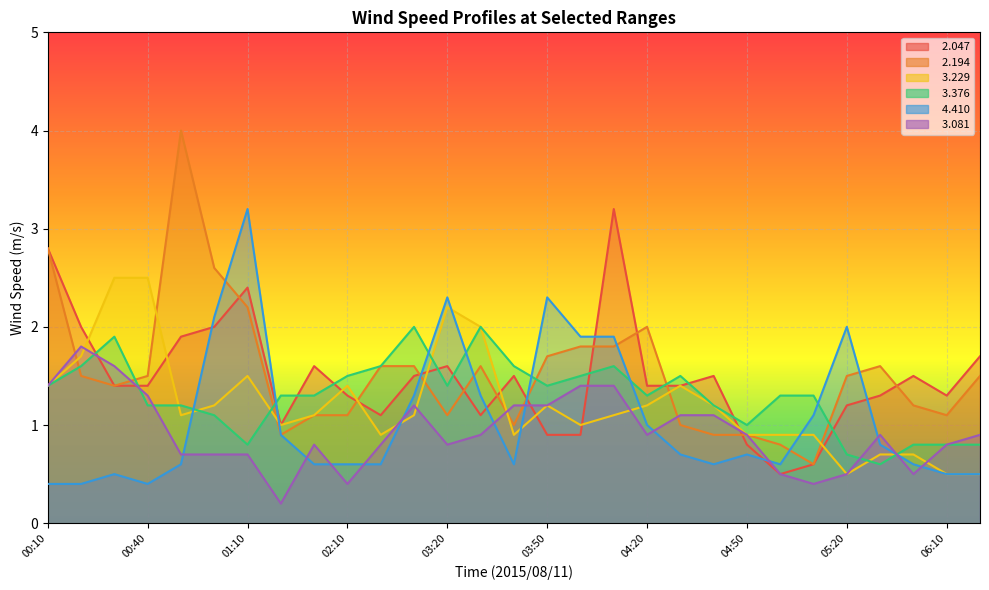

Reading left to right, extract all data points from this chart.

  2.047: 00:10=2.8	00:20=2.0	00:30=1.4	00:40=1.4	00:50=1.9	01:00=2.0	01:10=2.4	01:50=1.0	02:00=1.6	02:10=1.3	02:20=1.1	03:10=1.5	03:20=1.6	03:30=1.1	03:40=1.5	03:50=0.9	04:00=0.9	04:10=3.2	04:20=1.4	04:30=1.4	04:40=1.5	04:50=0.8	05:00=0.5	05:10=0.6	05:20=1.2	05:30=1.3	05:40=1.5	06:10=1.3	06:20=1.7
  2.194: 00:10=2.8	00:20=1.5	00:30=1.4	00:40=1.5	00:50=4.0	01:00=2.6	01:10=2.2	01:50=0.9	02:00=1.1	02:10=1.1	02:20=1.6	03:10=1.6	03:20=1.1	03:30=1.6	03:40=1.0	03:50=1.7	04:00=1.8	04:10=1.8	04:20=2.0	04:30=1.0	04:40=0.9	04:50=0.9	05:00=0.8	05:10=0.6	05:20=1.5	05:30=1.6	05:40=1.2	06:10=1.1	06:20=1.5
  3.229: 00:10=1.4	00:20=1.7	00:30=2.5	00:40=2.5	00:50=1.1	01:00=1.2	01:10=1.5	01:50=1.0	02:00=1.1	02:10=1.4	02:20=0.9	03:10=1.1	03:20=2.2	03:30=2.0	03:40=0.9	03:50=1.2	04:00=1.0	04:10=1.1	04:20=1.2	04:30=1.4	04:40=1.2	04:50=0.9	05:00=0.9	05:10=0.9	05:20=0.5	05:30=0.7	05:40=0.7	06:10=0.5	06:20=0.5
  3.376: 00:10=1.4	00:20=1.6	00:30=1.9	00:40=1.2	00:50=1.2	01:00=1.1	01:10=0.8	01:50=1.3	02:00=1.3	02:10=1.5	02:20=1.6	03:10=2.0	03:20=1.4	03:30=2.0	03:40=1.6	03:50=1.4	04:00=1.5	04:10=1.6	04:20=1.3	04:30=1.5	04:40=1.2	04:50=1.0	05:00=1.3	05:10=1.3	05:20=0.7	05:30=0.6	05:40=0.8	06:10=0.8	06:20=0.8
  4.410: 00:10=0.4	00:20=0.4	00:30=0.5	00:40=0.4	00:50=0.6	01:00=2.1	01:10=3.2	01:50=0.9	02:00=0.6	02:10=0.6	02:20=0.6	03:10=1.3	03:20=2.3	03:30=1.3	03:40=0.6	03:50=2.3	04:00=1.9	04:10=1.9	04:20=1.0	04:30=0.7	04:40=0.6	04:50=0.7	05:00=0.6	05:10=1.1	05:20=2.0	05:30=0.8	05:40=0.6	06:10=0.5	06:20=0.5
  3.081: 00:10=1.4	00:20=1.8	00:30=1.6	00:40=1.3	00:50=0.7	01:00=0.7	01:10=0.7	01:50=0.2	02:00=0.8	02:10=0.4	02:20=0.8	03:10=1.2	03:20=0.8	03:30=0.9	03:40=1.2	03:50=1.2	04:00=1.4	04:10=1.4	04:20=0.9	04:30=1.1	04:40=1.1	04:50=0.9	05:00=0.5	05:10=0.4	05:20=0.5	05:30=0.9	05:40=0.5	06:10=0.8	06:20=0.9